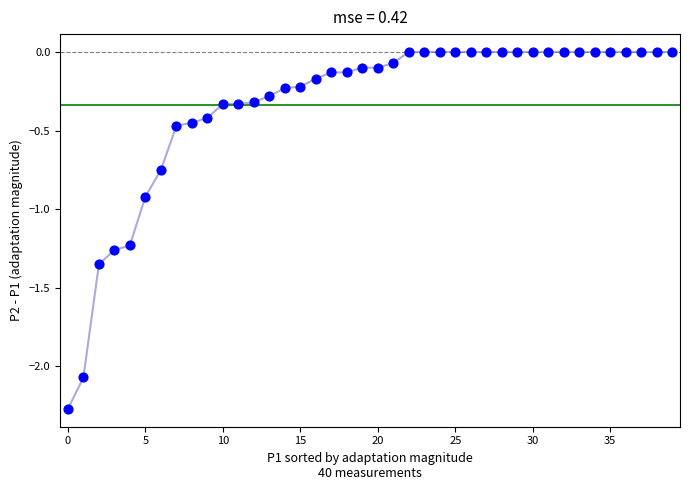

What Y value in the scatter plot is closest to -1?

-0.9